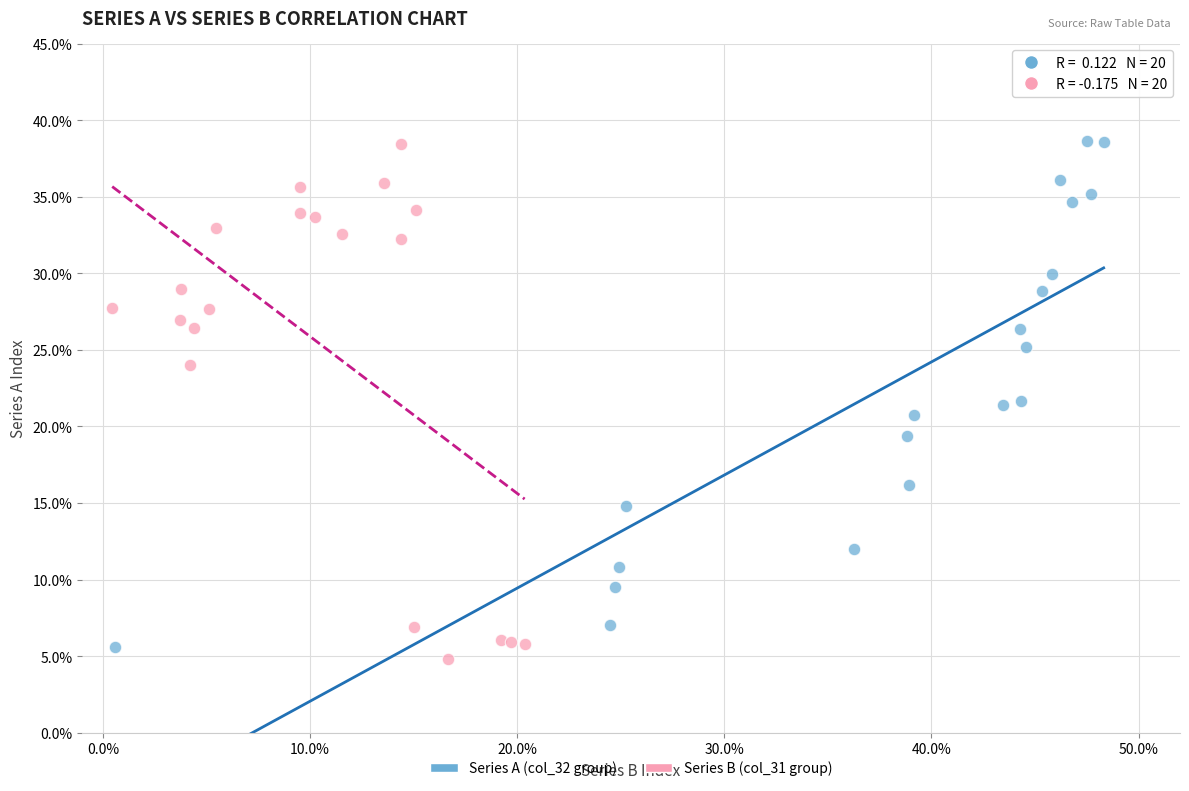

What are all the series names shown in the legend?

Series A (col_32 group), Series B (col_31 group)